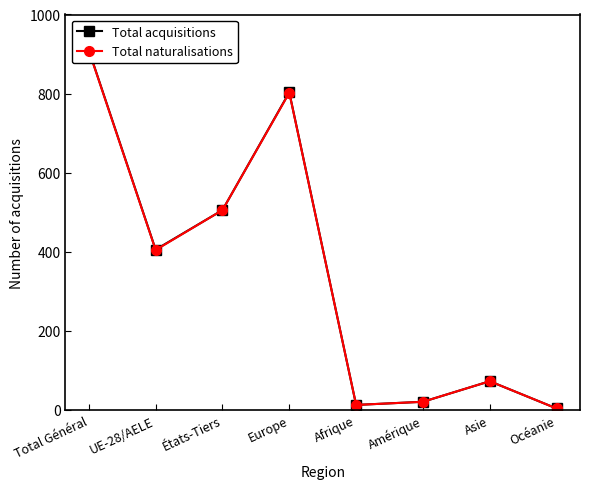

At which category is the sum across all series the highest?

Total Général